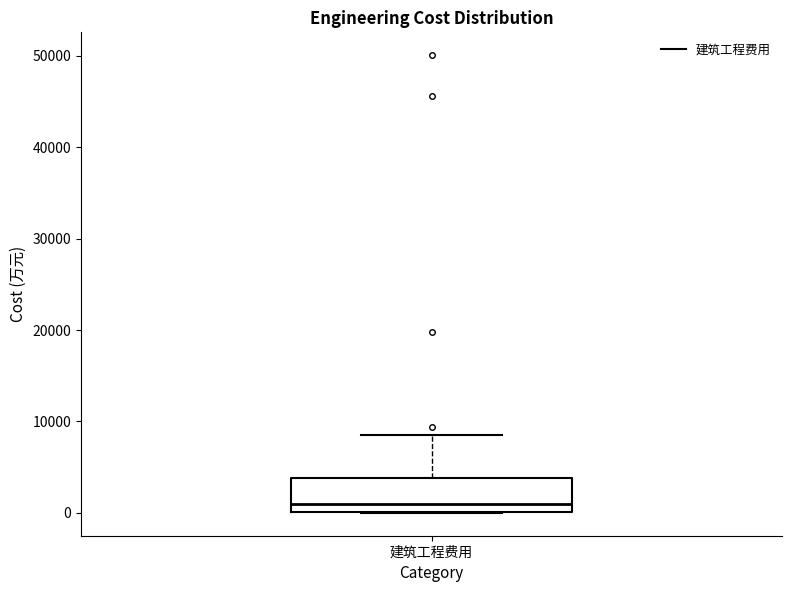

Transcribe this box plot: give where the median line is, the range the box spans, and where the two whiskers end, as read against the y-axis. The values are not printed on the chart, so give them approximately, as read against the axis.

median 1000, box 0 to 4000, whiskers 0 to 8000